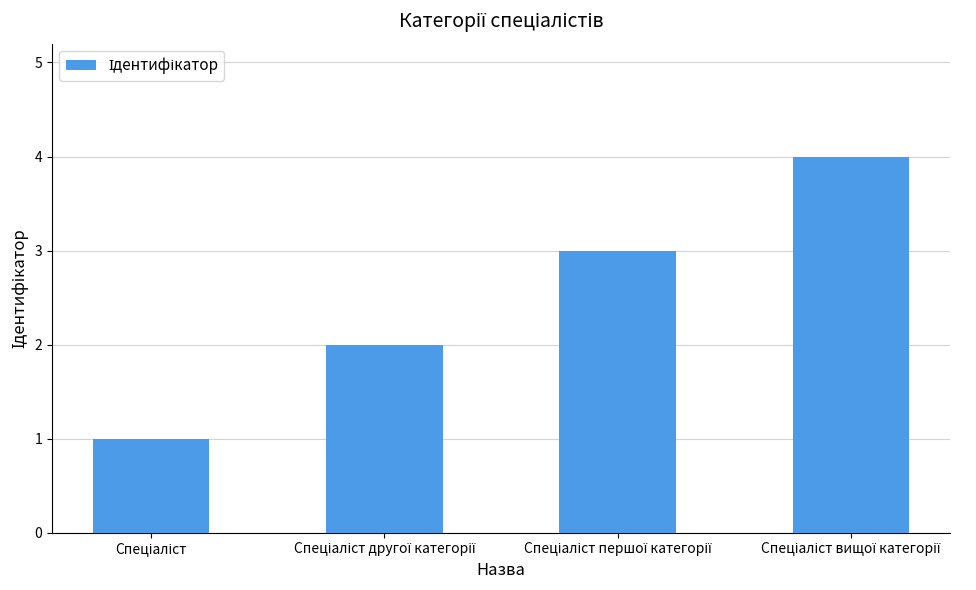

What is the sum of all values?

10